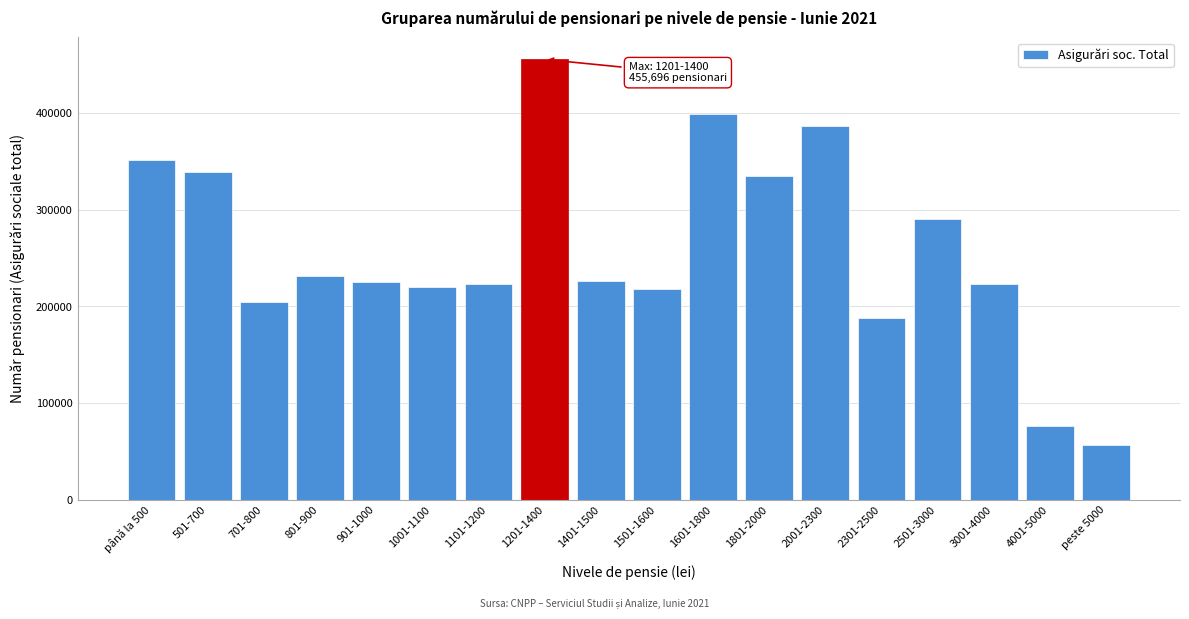

What is the sum of the values at 901-1000 and 1401-1500?

452476